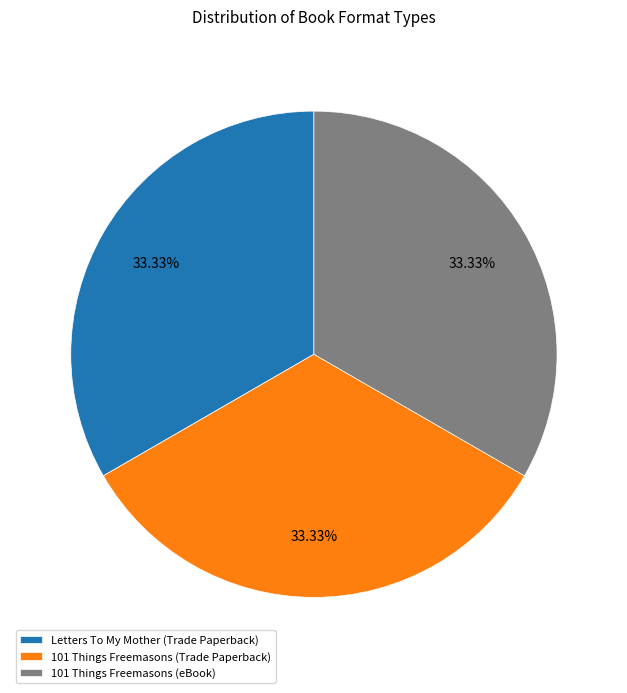

Does Letters To My Mother (Trade Paperback) account for over 50% of the chart?

No